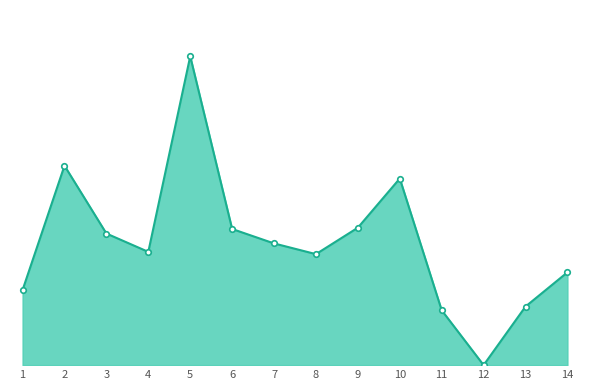

Reading right to left, what are all the values shown in this chart?

14=572	13=361	12=0	11=338	10=1150	9=847	8=684	7=750	6=839	5=1903	4=698	3=811	2=1229	1=463